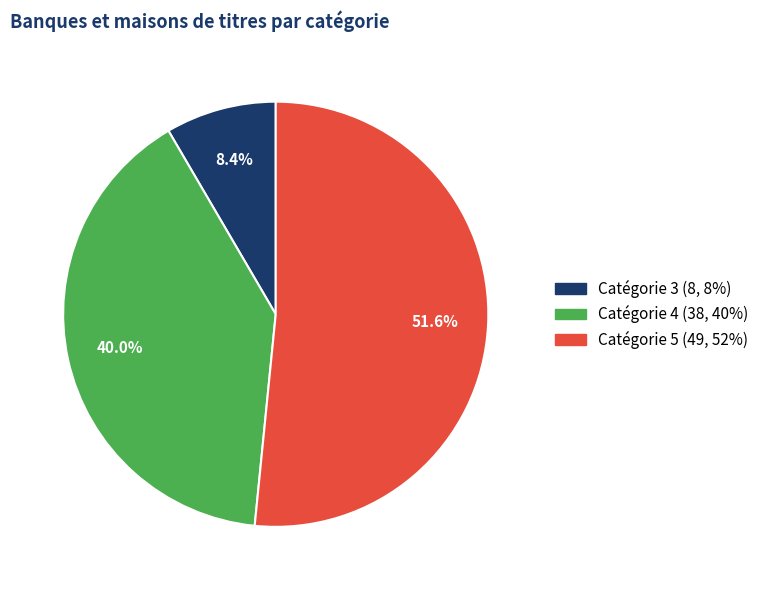

To the nearest percent, what is the combined percentage of Catégorie 5 and Catégorie 3?

60%